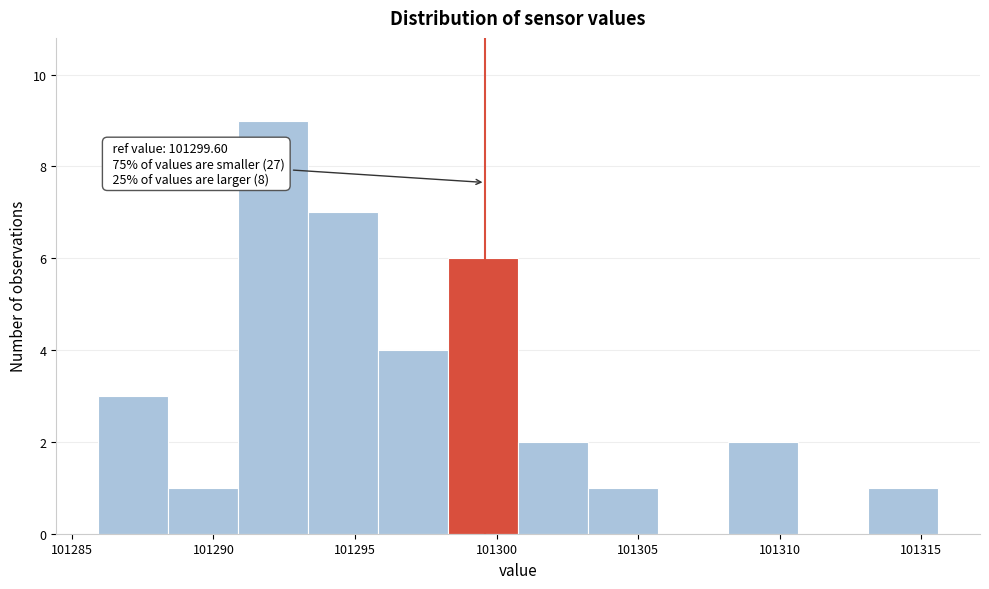

Which range on the x-axis has the tallest bar?

101291.0 to 101293.5